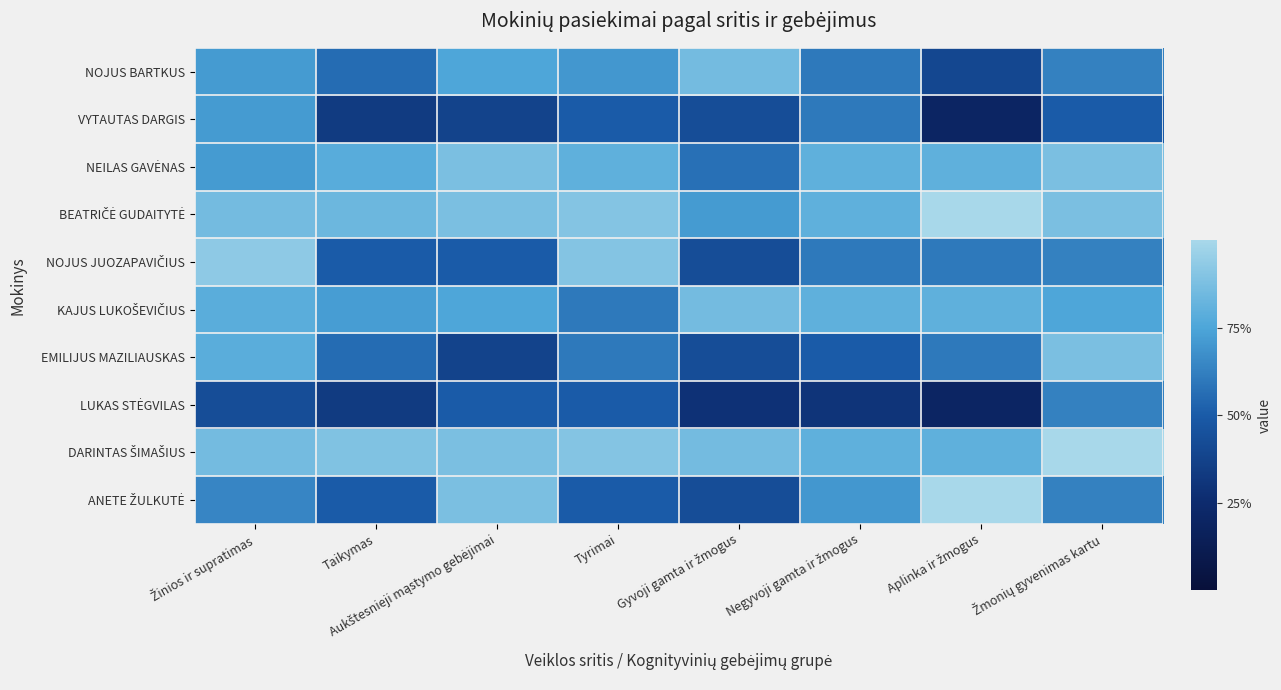

What is the maximum value shown in the chart?

100.0